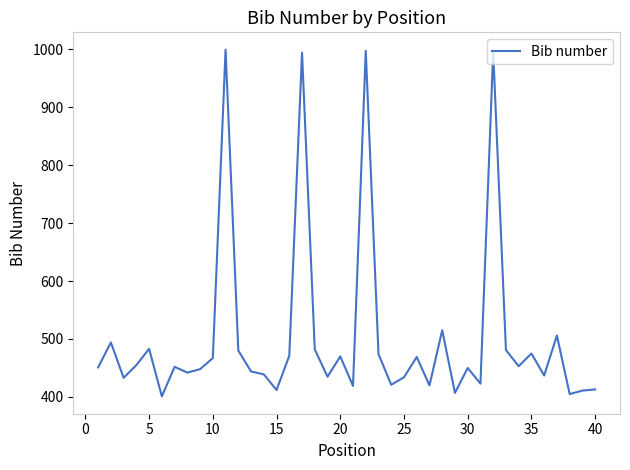

True or false: the data has more than 2 interior local peaks.

True